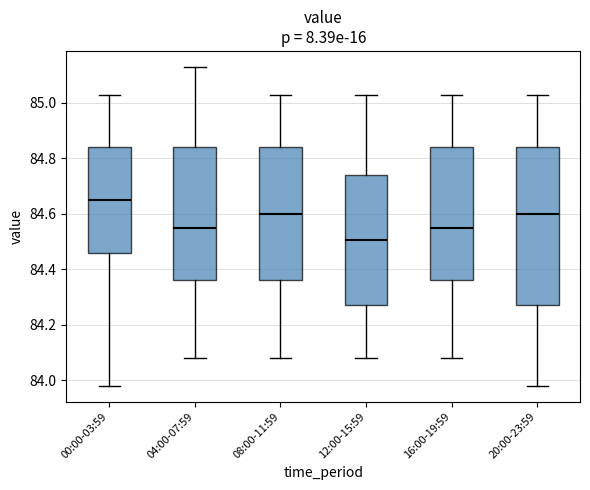

Comparing the boxes themselves (not the whiskers), which one is the tallest?

20:00-23:59